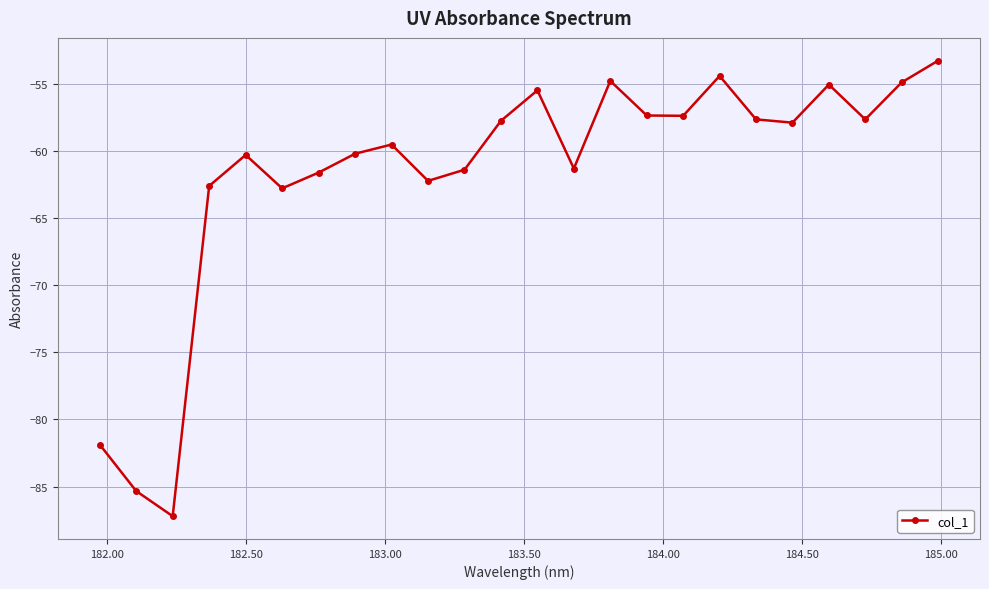

What is the greatest value displayed?

-53.3